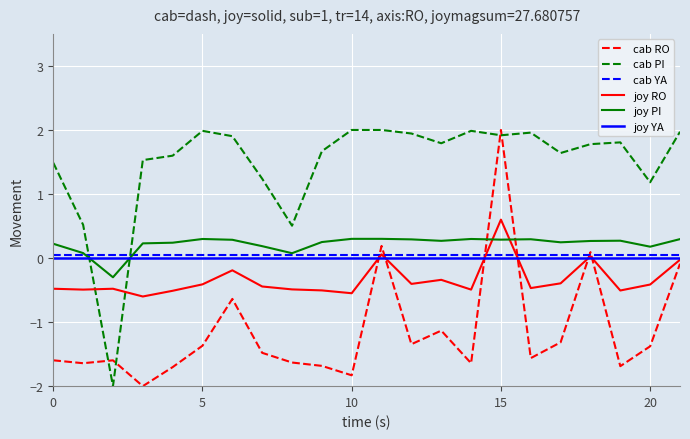

Which series ends up on top after the final intersection of cab PI and joy PI?

cab PI